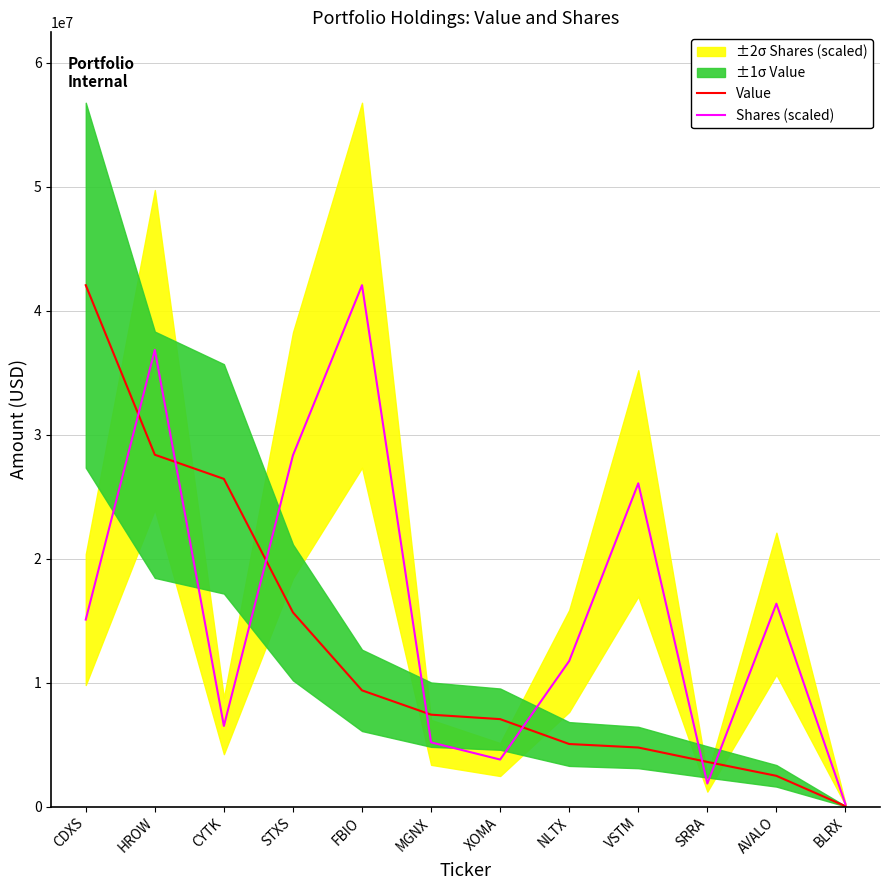

How many times do Shares (scaled) and Value cross each other?

7